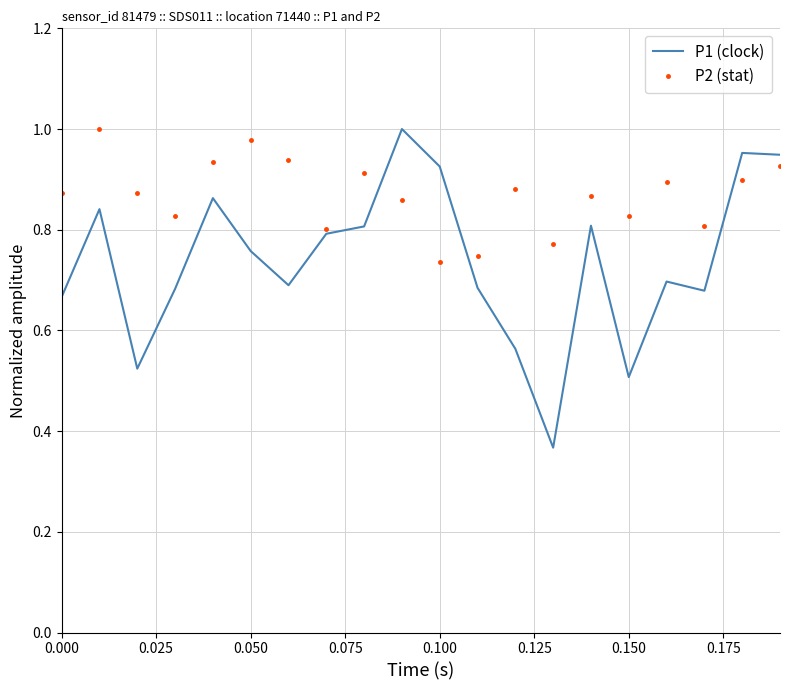

Which series has the largest total across all categories?

P2 (stat)